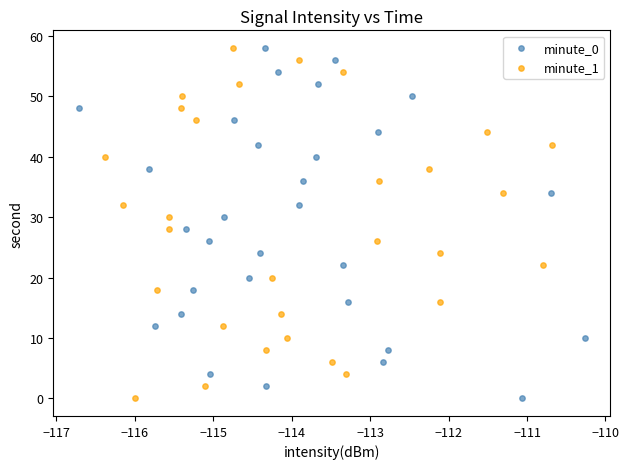

What are all the series names shown in the legend?

minute_0, minute_1